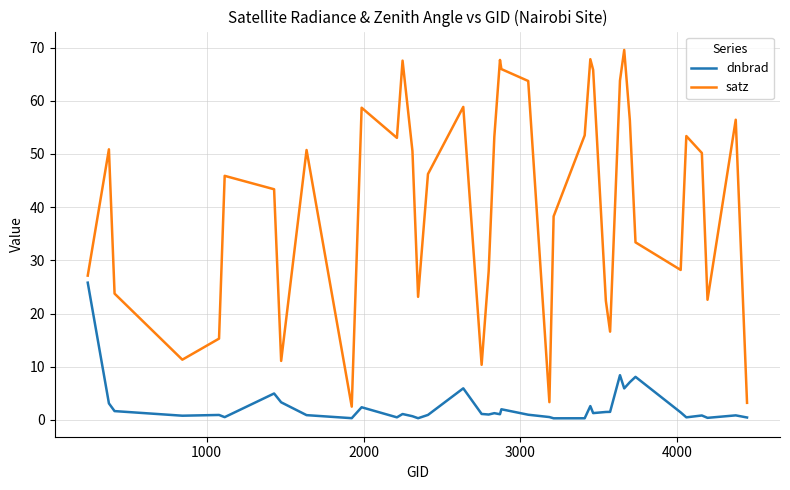

How many interior local peaks does the satz series have?

11